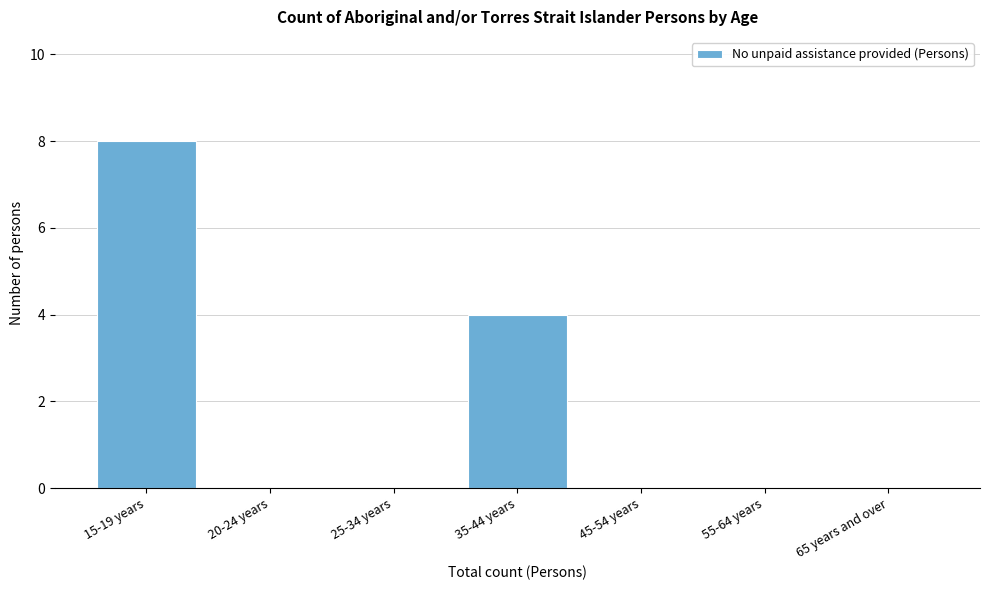

Reading left to right, transcribe all the data shown in this chart.

15-19 years=8	20-24 years=0	25-34 years=0	35-44 years=4	45-54 years=0	55-64 years=0	65 years and over=0